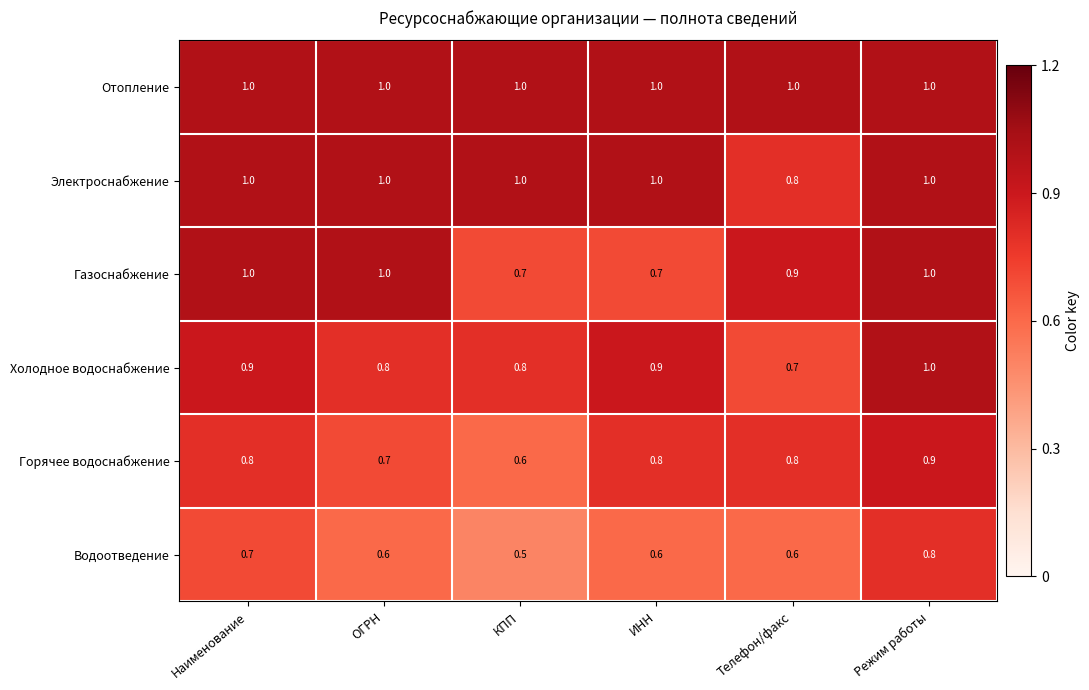

What is the approximate value of Электроснабжение at Телефон/факс?

0.8